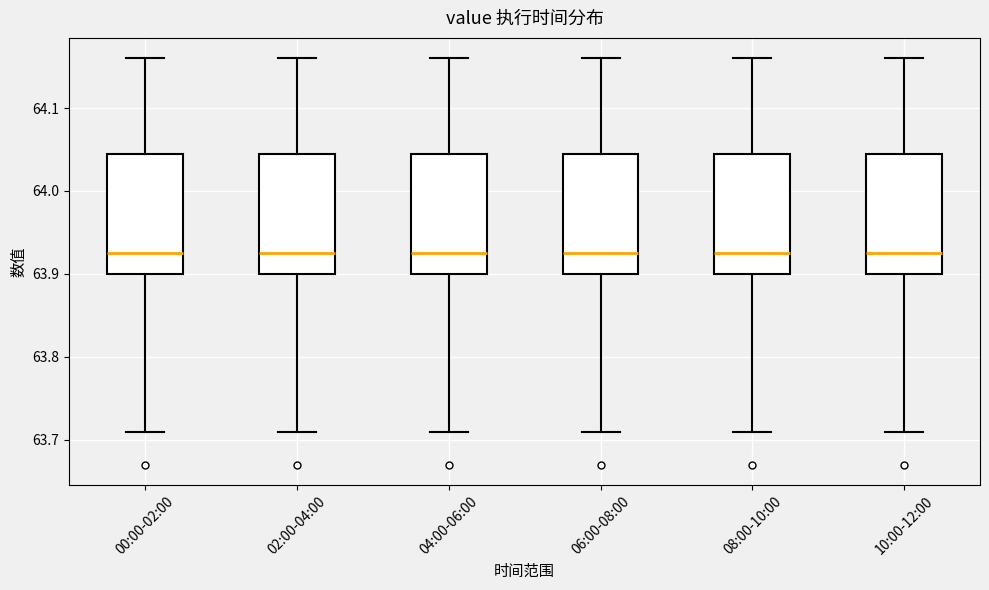

Where is the lower edge of the box for 02:00-04:00 on the y-axis? The values are not printed on the chart, so give them approximately, as read against the axis.

63.90